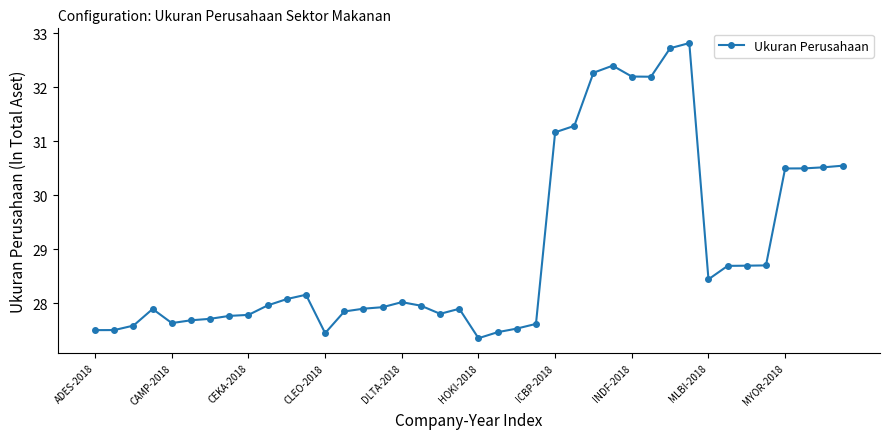

What is the smallest value displayed?

27.4